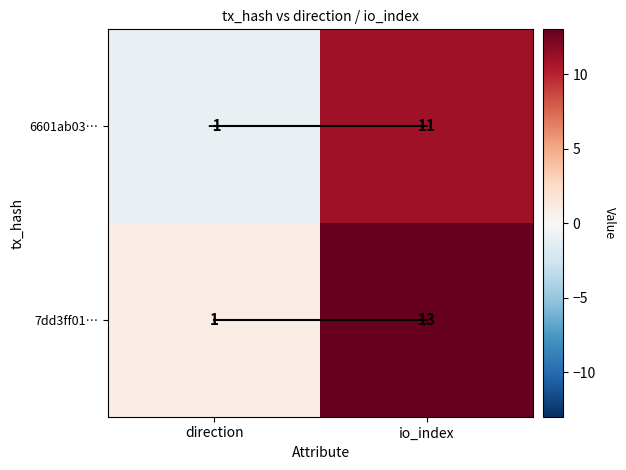

Where is 7dd3ff01… nearest to the value 7?

direction